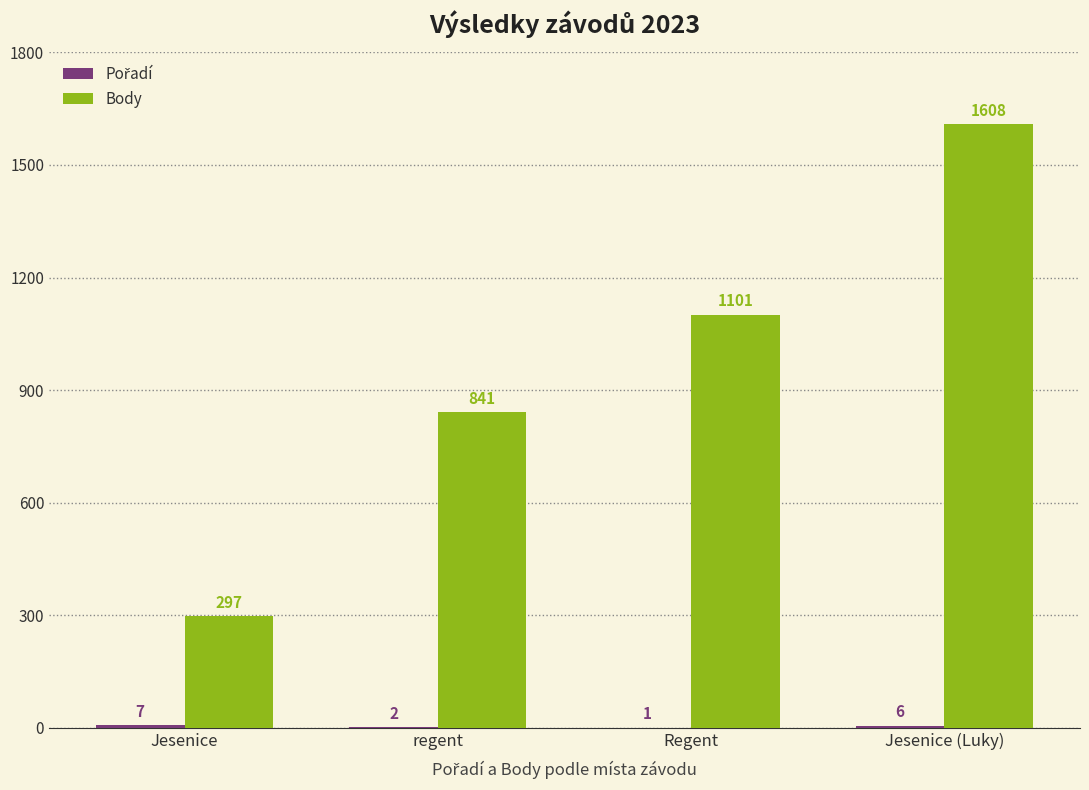

Between Jesenice and Jesenice (Luky), which series saw the biggest shift?

Body